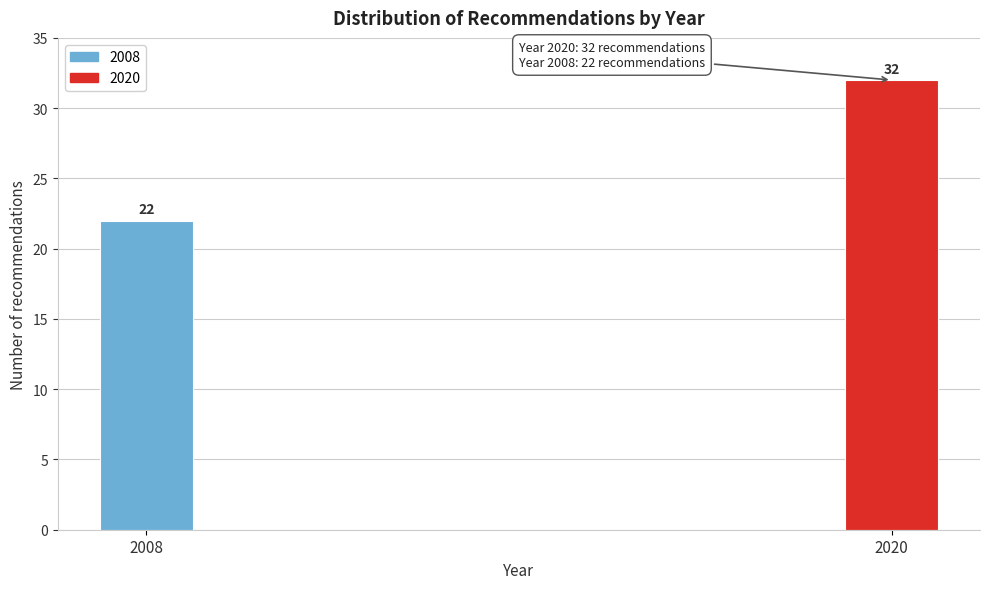

Reading left to right, extract all data points from this chart.

2008=22	2020=32